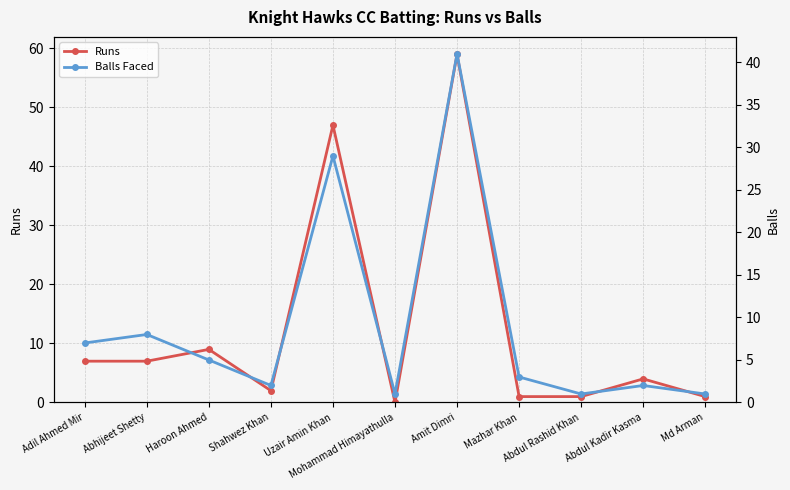

Rank the series at Mazhar Khan from highest to lowest value.

Balls Faced, Runs